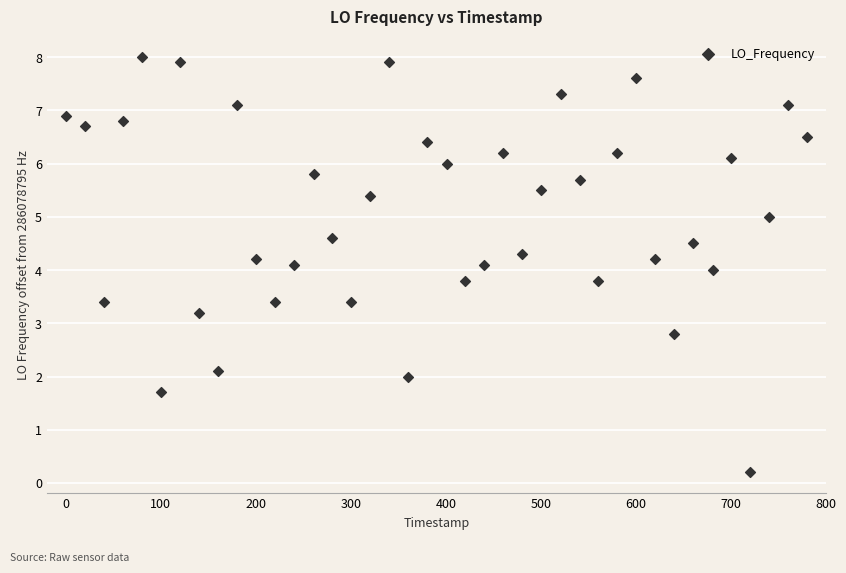

What is the range of Y values (max minus min)?

7.8